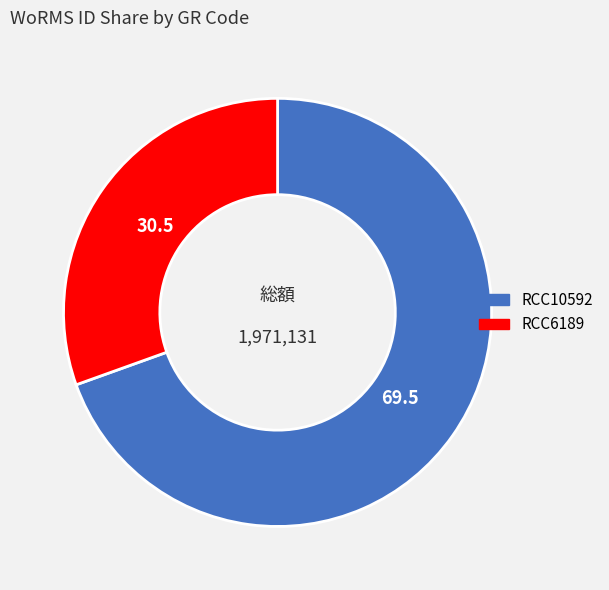

Approximately how many times larger is the value at RCC6189 compared to RCC10592?

0.4